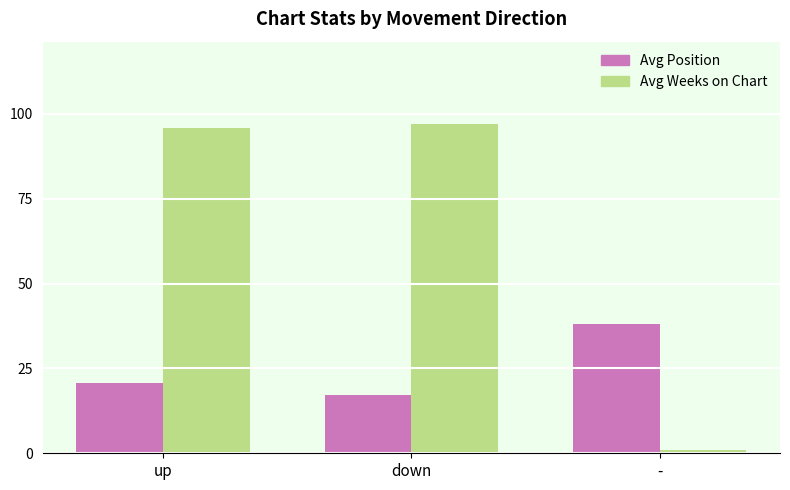

The value of Avg Weeks on Chart at up is 38.0. True or false?

False